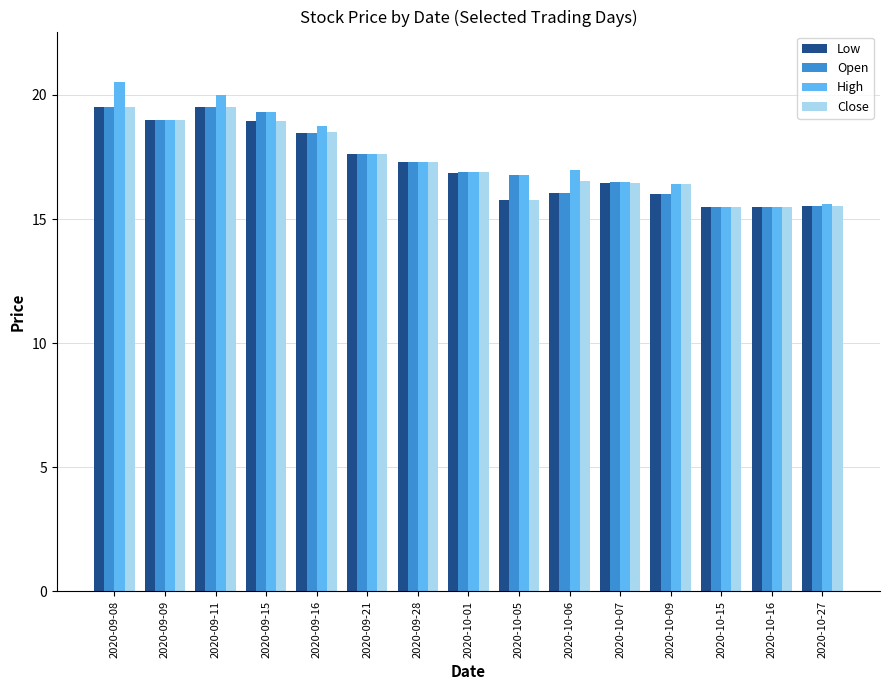

What position from the right is 2020-09-11?

13